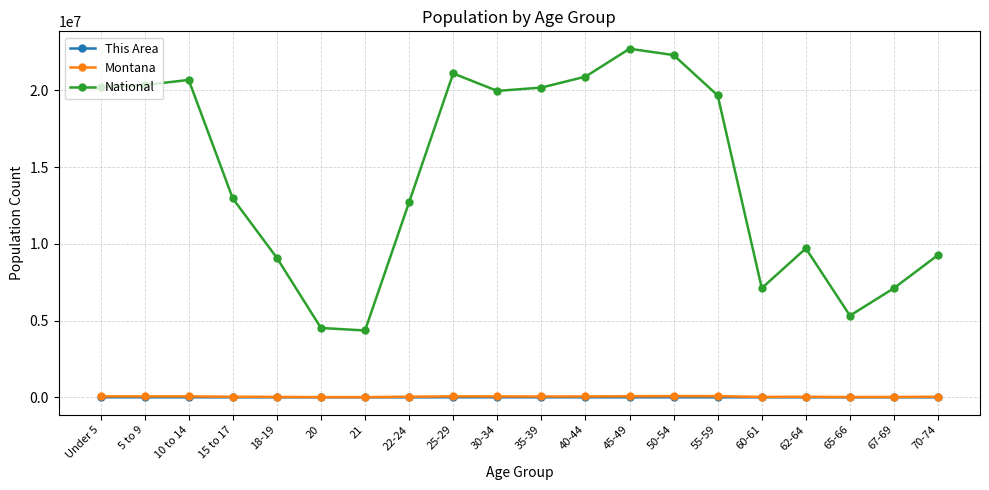

What is the average value of the National series?

14509549